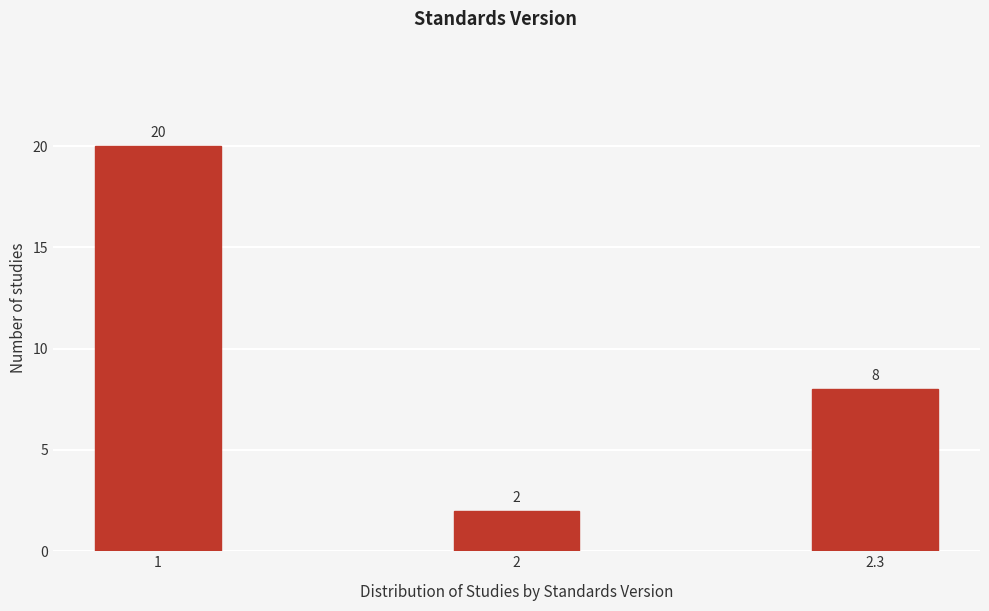

Reading left to right, transcribe all the data shown in this chart.

20	2	8